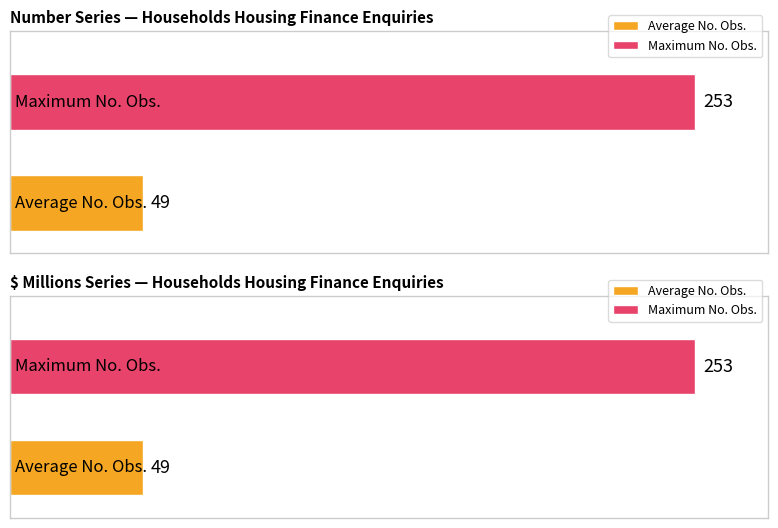

The Freq. series shows 1 at A108294712R. True or false?

False